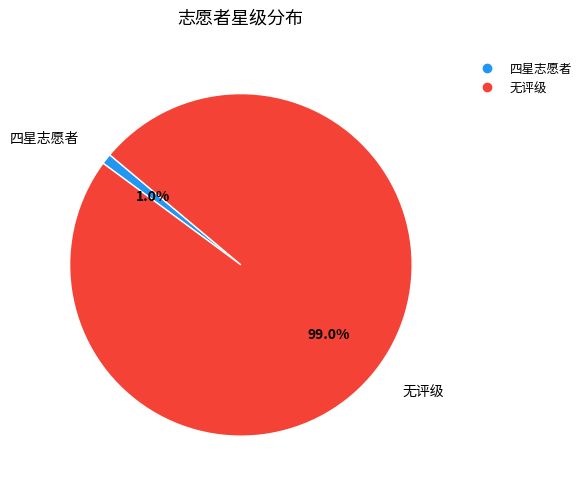

Does any single category account for the majority?

Yes